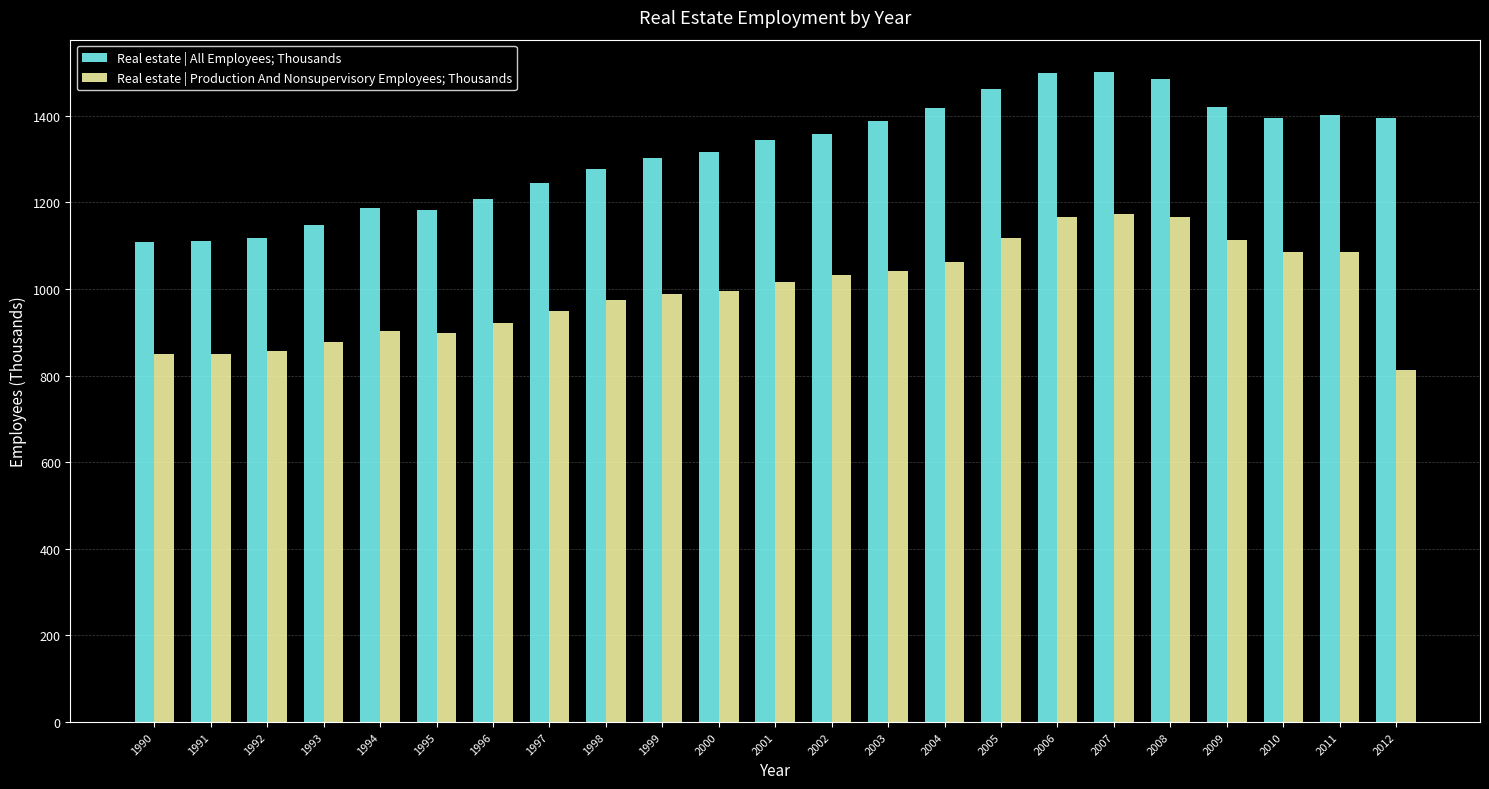

At which label does Real estate | Production And Nonsupervisory Employees; Thousands reach its minimum?

2012